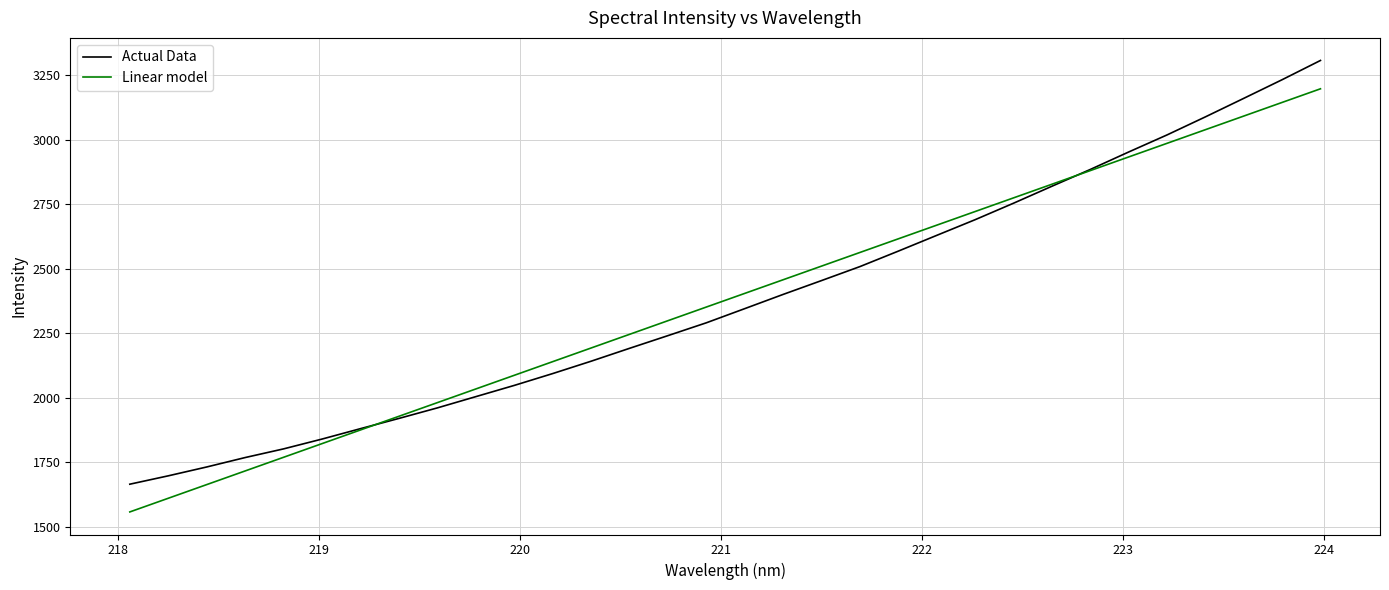

Which series has the widest spread of values?

Actual Data